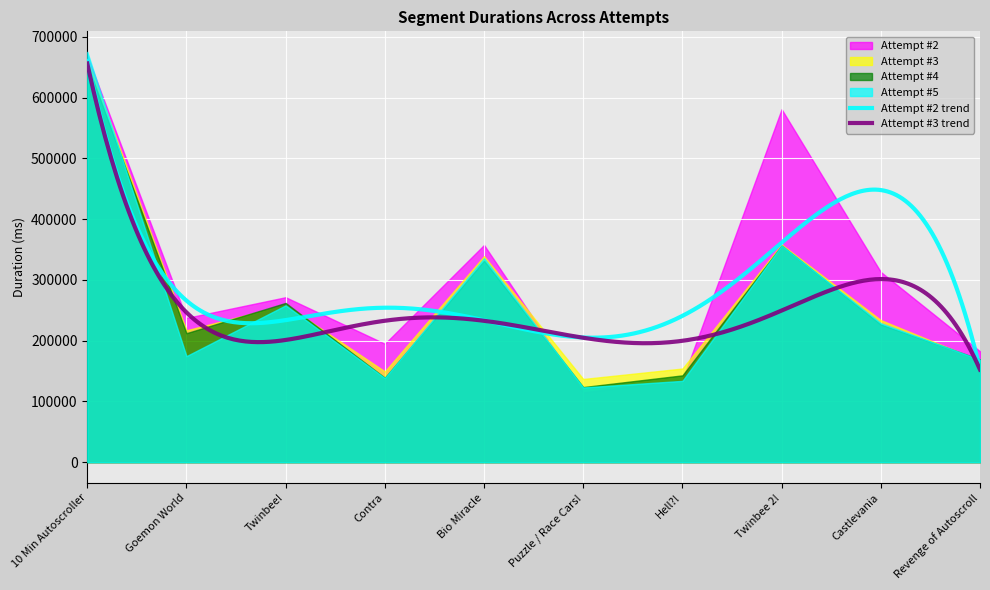

Rank the series by their maximum value, from lowest to highest.

Attempt #4, Attempt #3, Attempt #2, Attempt #5